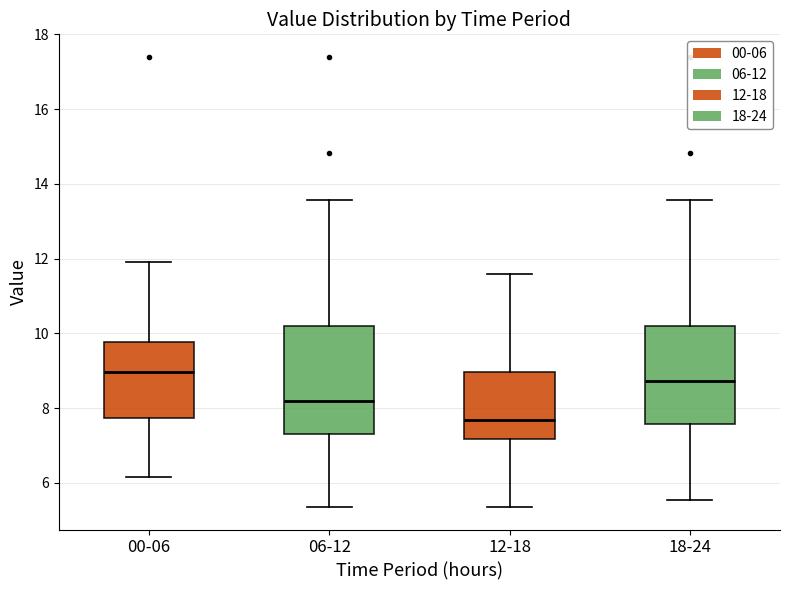

Reading left to right, read every box against the y-axis: the position of its median line, the range the box covers, and the ends of its whiskers. The values are not printed on the chart, so give them approximately, as read against the axis.

00-06: median 9.0, box 7.8 to 9.8, whiskers 6.2 to 12.0
06-12: median 8.2, box 7.4 to 10.2, whiskers 5.4 to 13.6
12-18: median 7.6, box 7.2 to 9.0, whiskers 5.4 to 11.6
18-24: median 8.8, box 7.6 to 10.2, whiskers 5.6 to 13.6